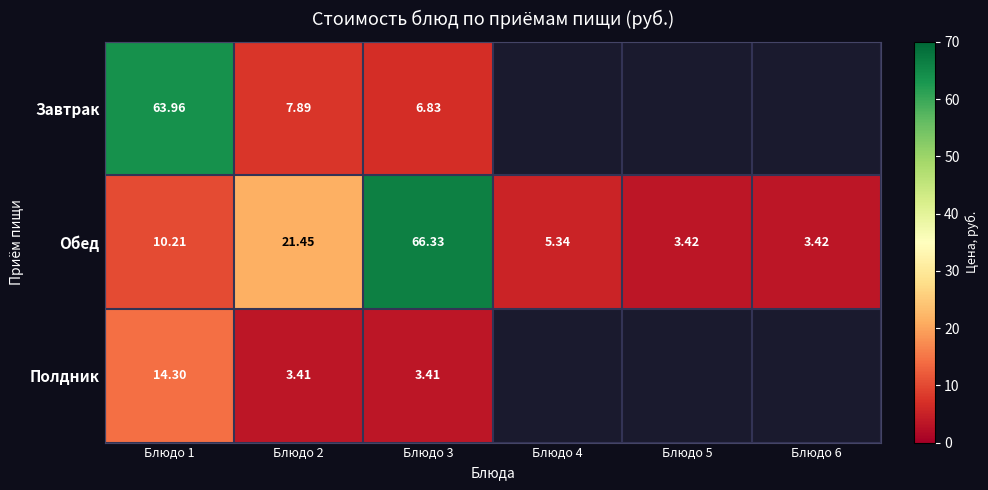

How many categories are shown in the chart?

6